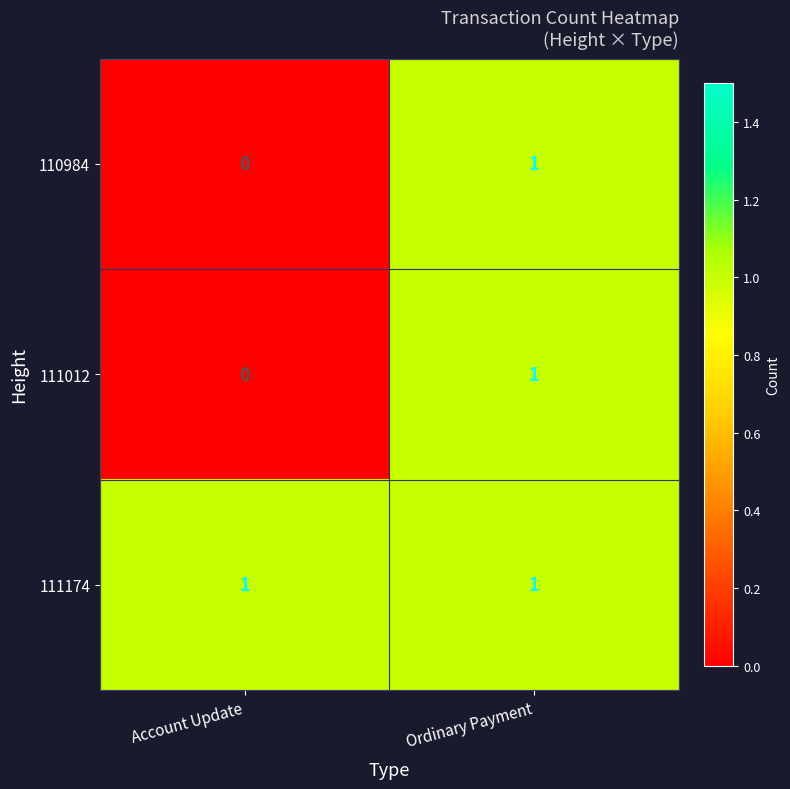

Where is 111012 nearest to the value 0?

Account Update